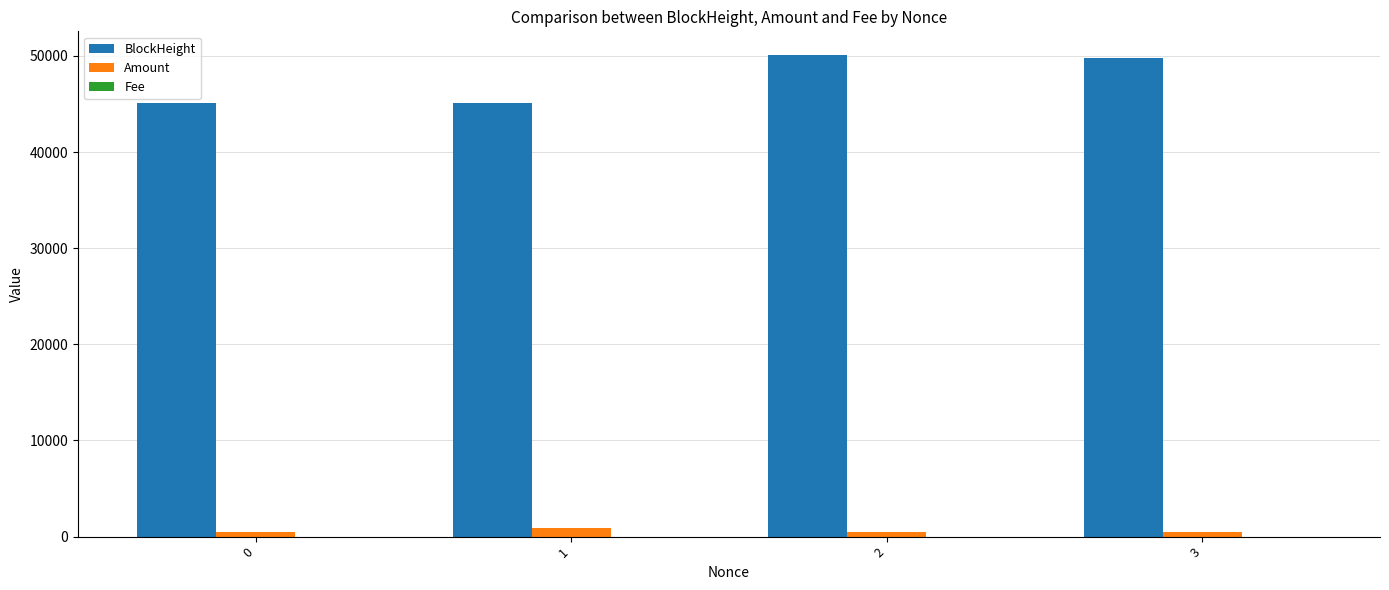

How many distinct data groups are displayed?

3